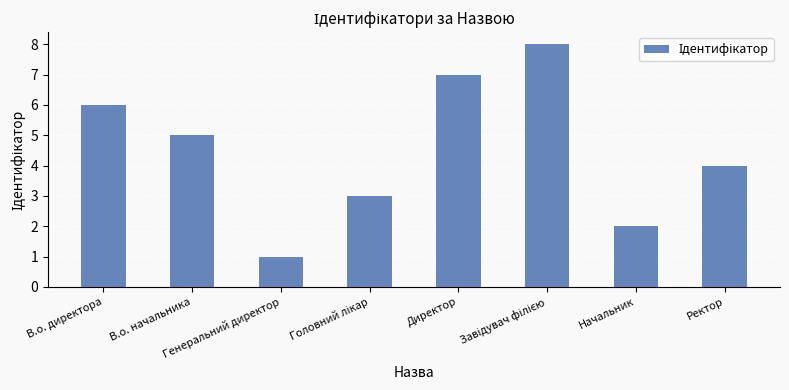

What is the sum of all values?

36